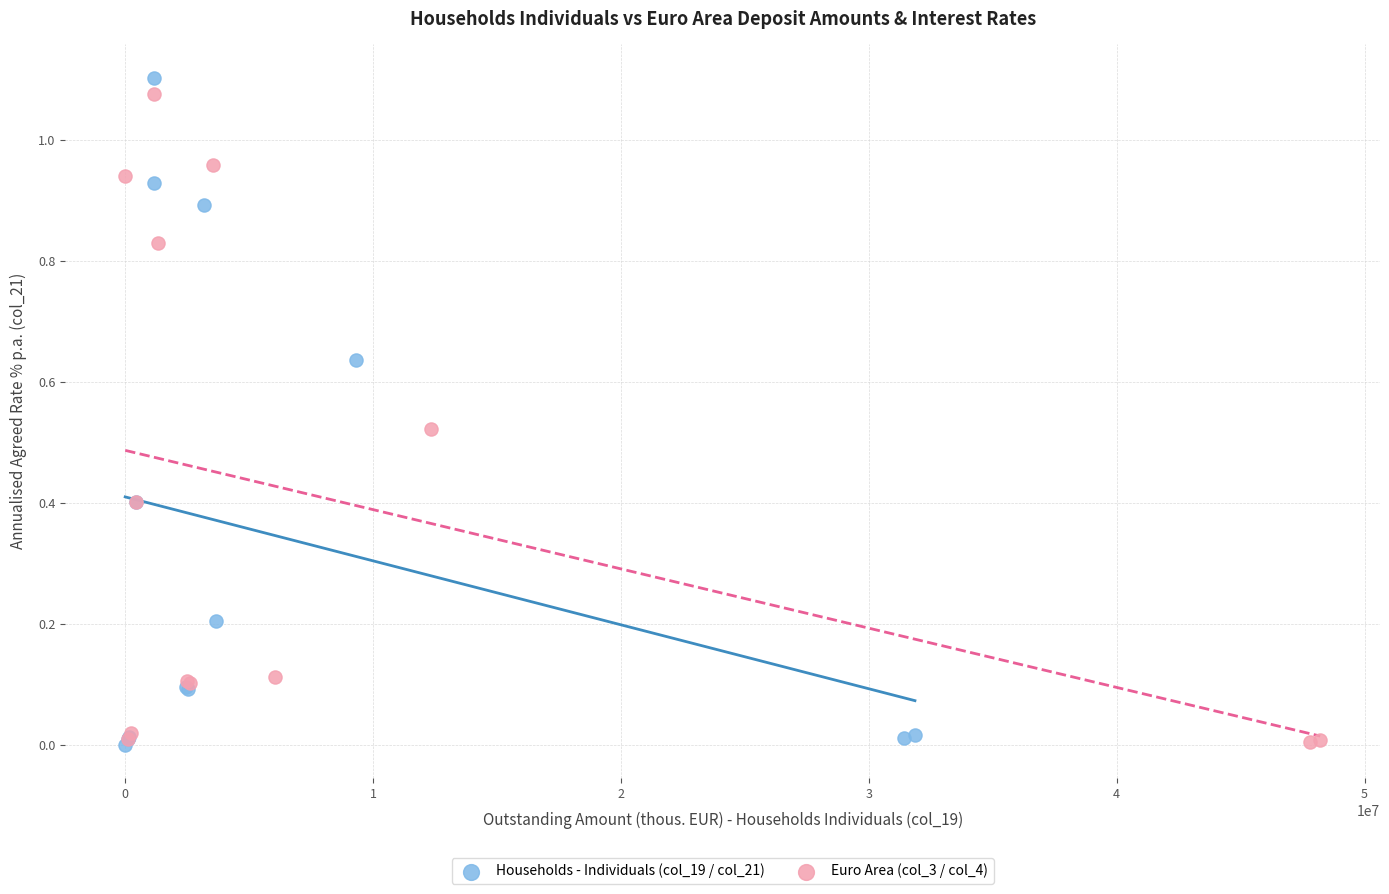

Which series has the largest Y range (max minus min)?

Households - Individuals (col_19 / col_21)